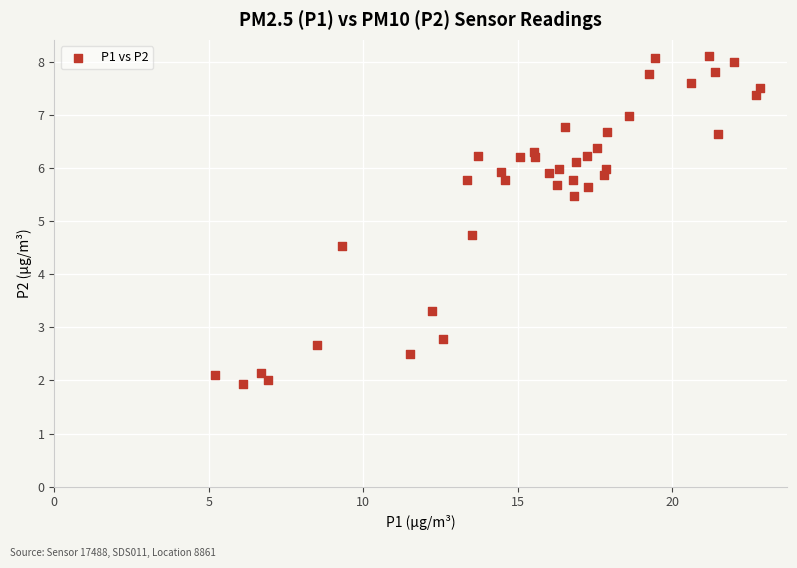

What Y value in the scatter plot is closest to 5?

4.7